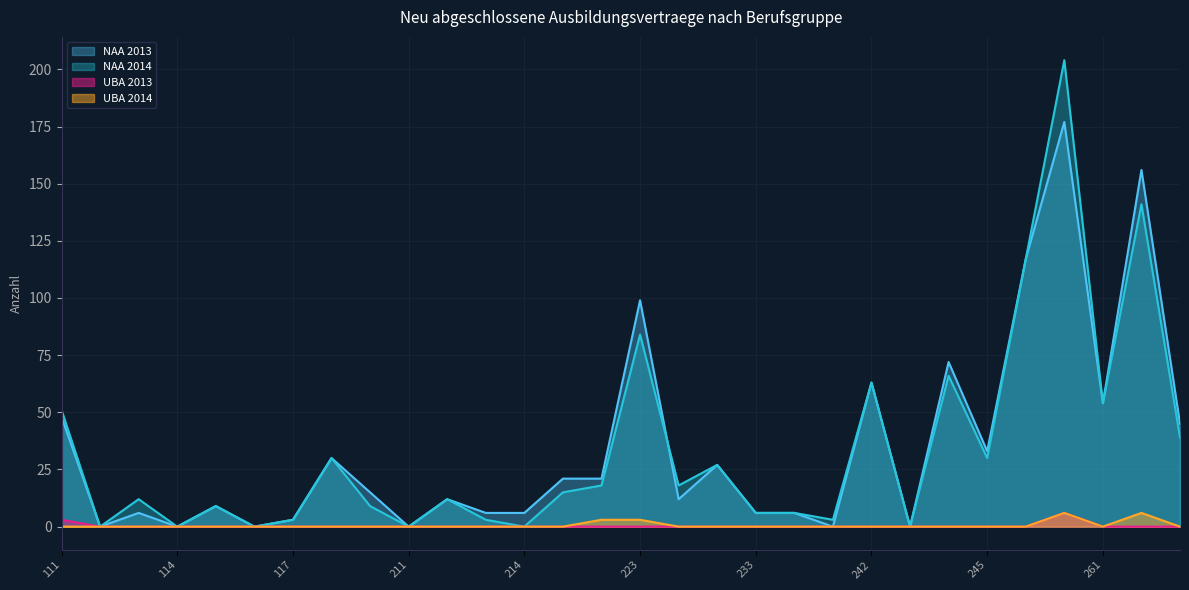

True or false: UBA 2014 and UBA 2013 intersect in this chart.

False